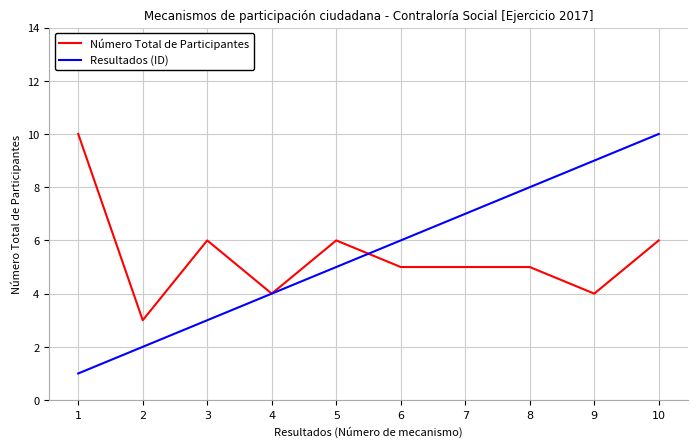

Does the chart display data point markers on the line(s)?

No